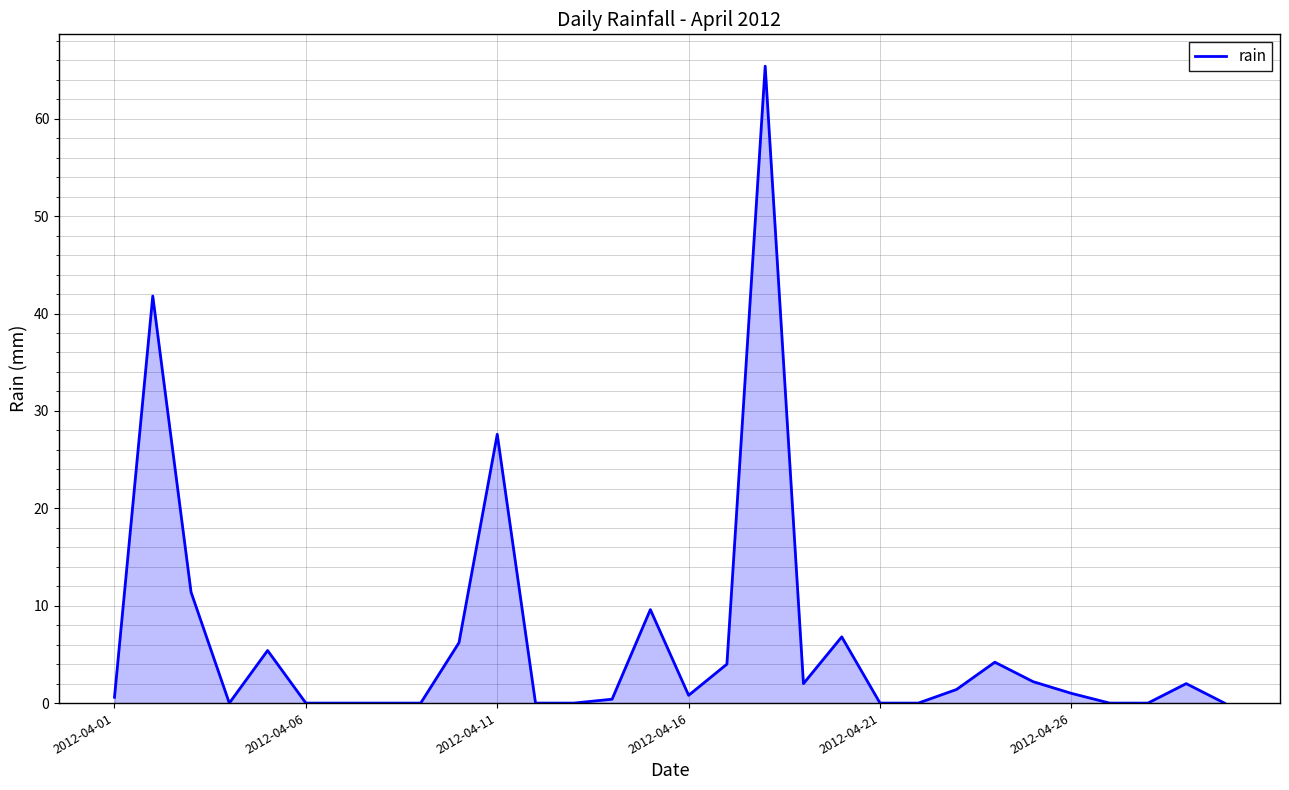

What is the difference between the maximum and minimum values?

65.4